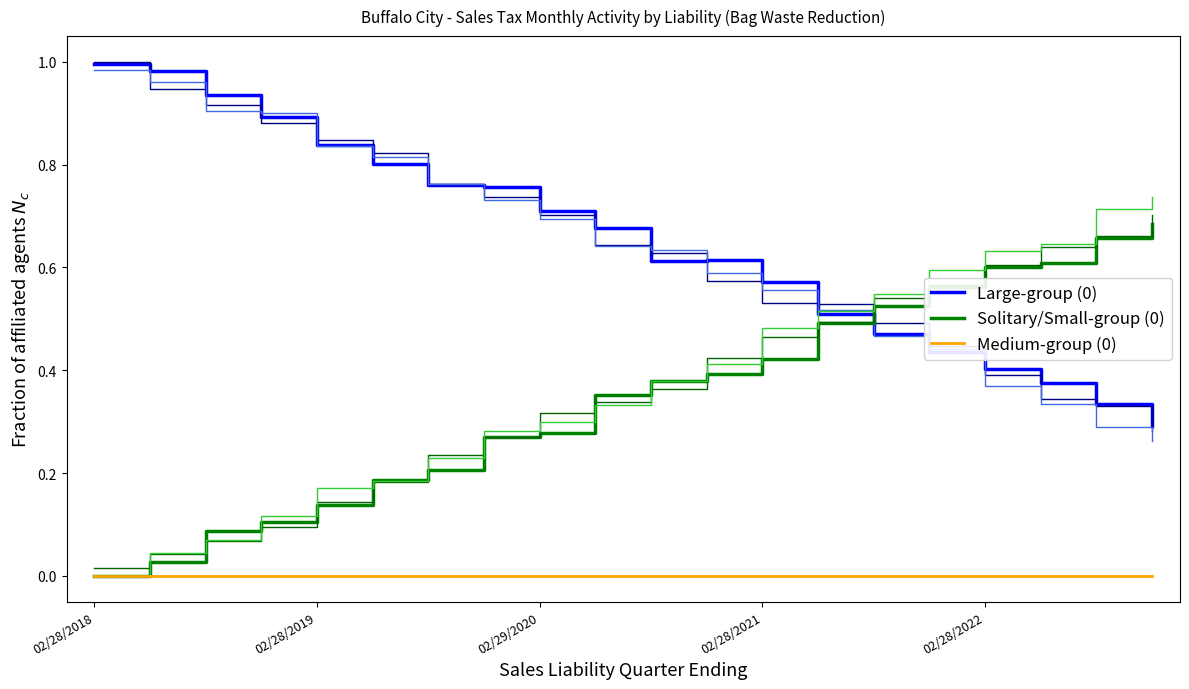

True or false: Medium-group (0) and Solitary/Small-group (0) intersect in this chart.

False